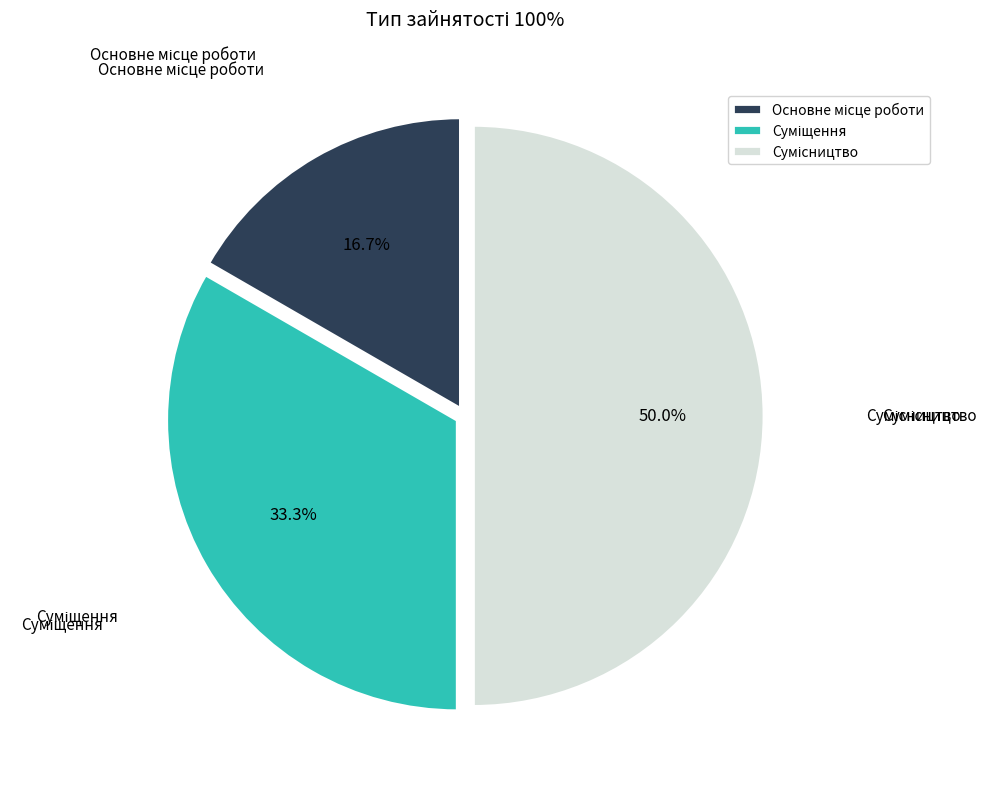

How many segments does this pie chart have?

3